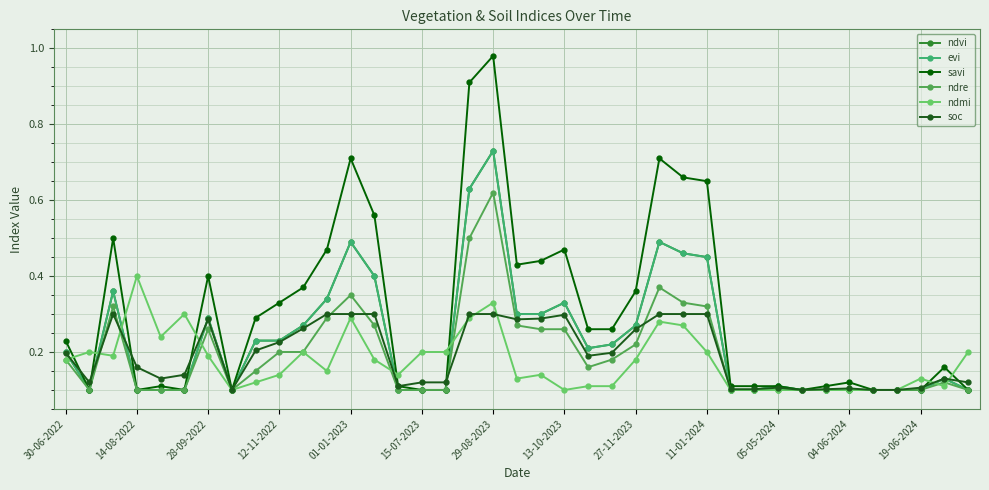

Count the soc values in the range 0 to 1.

39